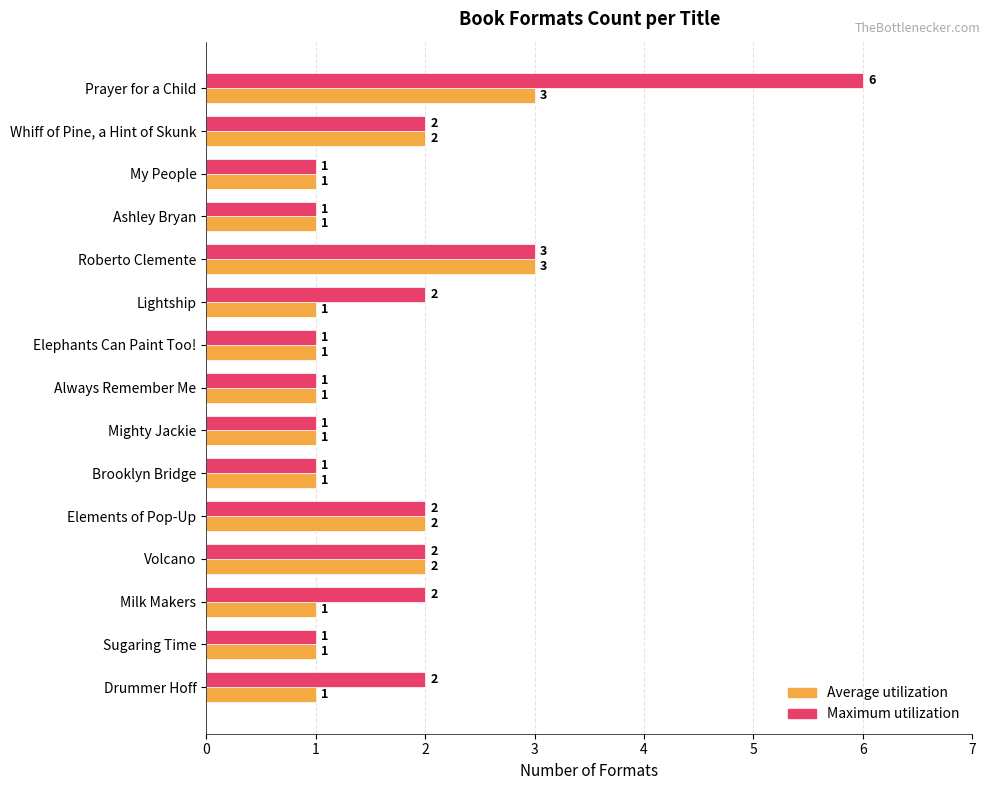

Is the value of Maximum utilization at Roberto Clemente greater than the value of Average utilization at Always Remember Me?

Yes